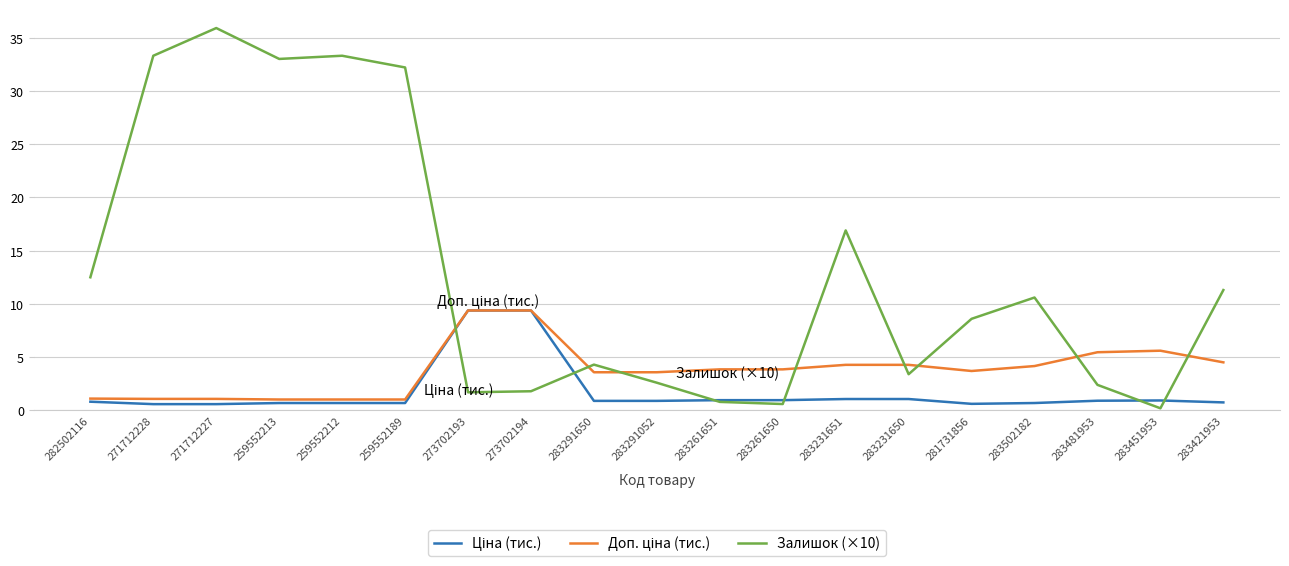

How many lines are shown in the chart?

3